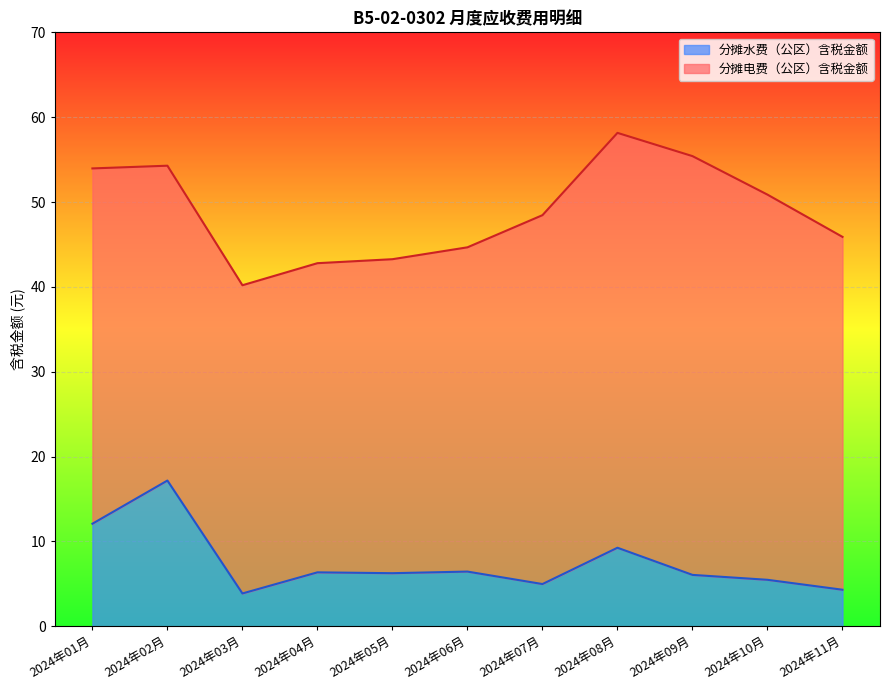

How many lines are shown in the chart?

2